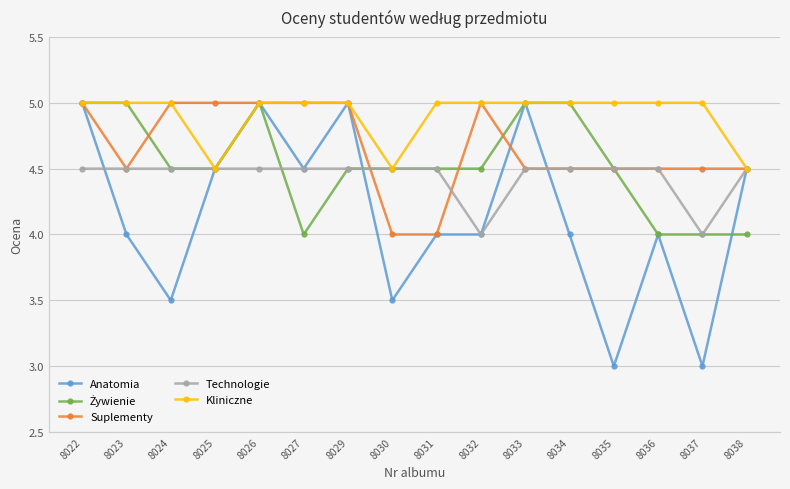

What is the difference between the maximum and minimum values in the Kliniczne series?

0.5